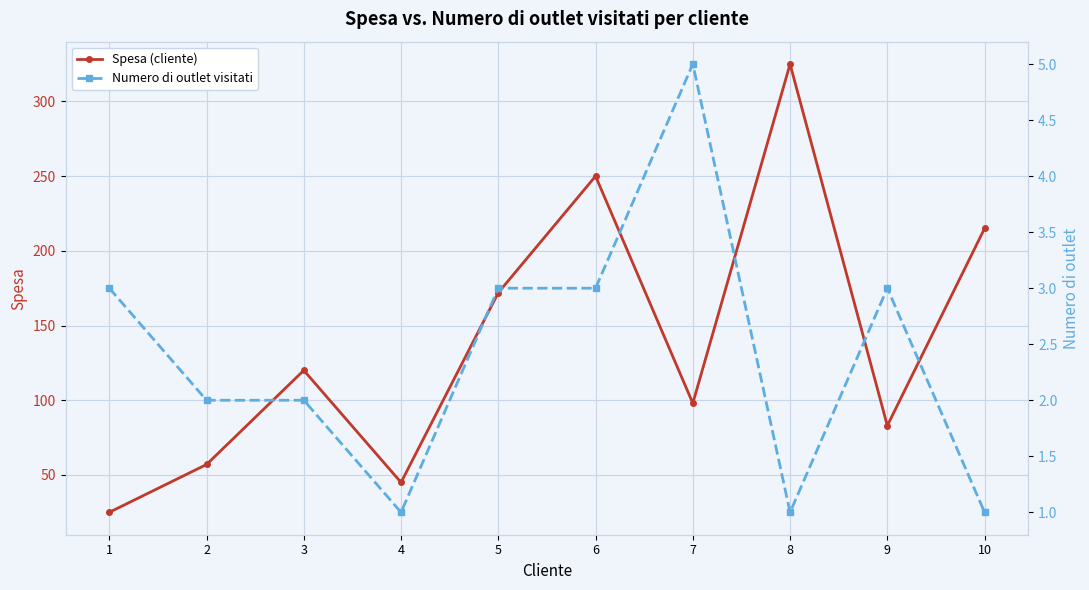

Count the number of data series in this chart.

2